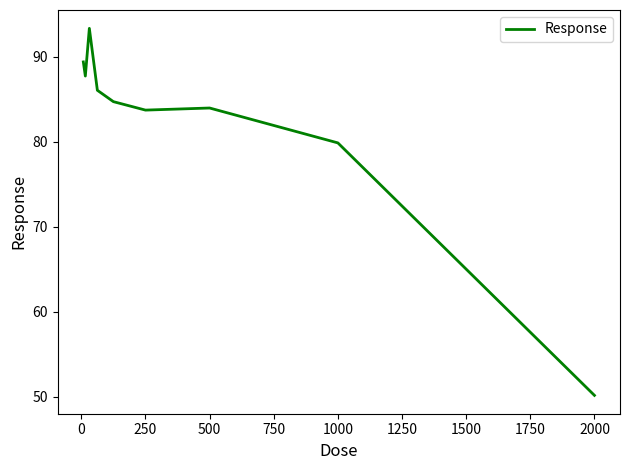

What is the greatest value displayed?

93.3